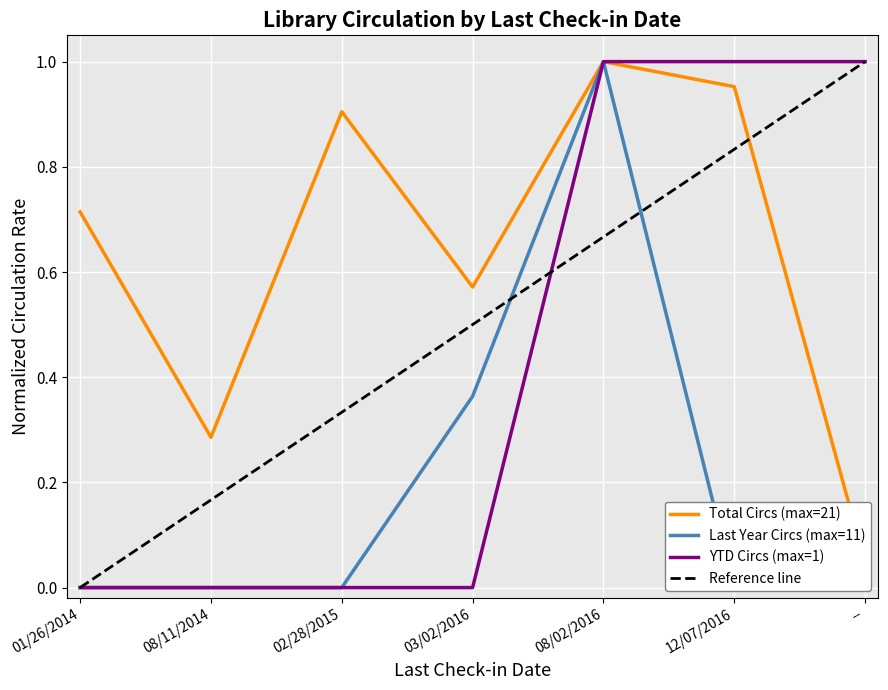

List the labels in order of Last Year Circs (max=11) value, largest first.

08/02/2016, 03/02/2016, 01/26/2014, 08/11/2014, 02/28/2015, 12/07/2016, --